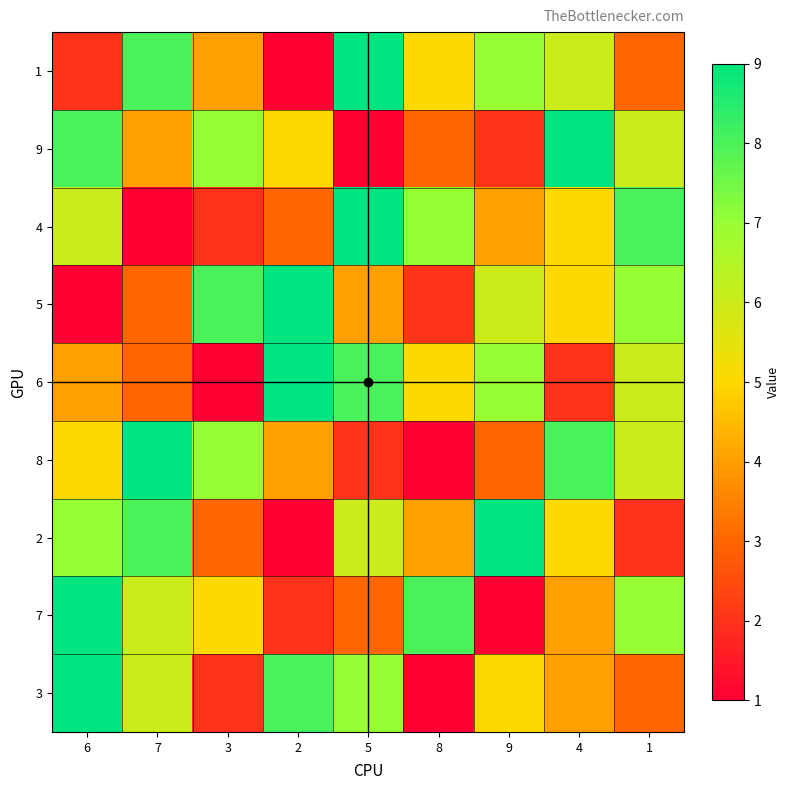

Between 9 and 8, which is larger?

9